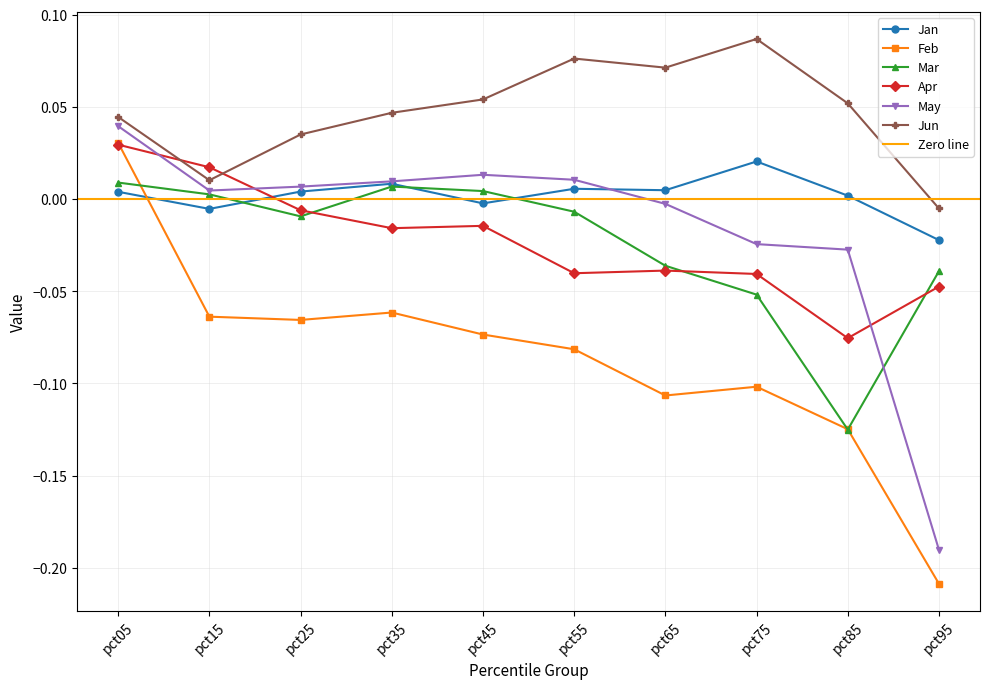

What is the total value across all series at pct85?

-0.3